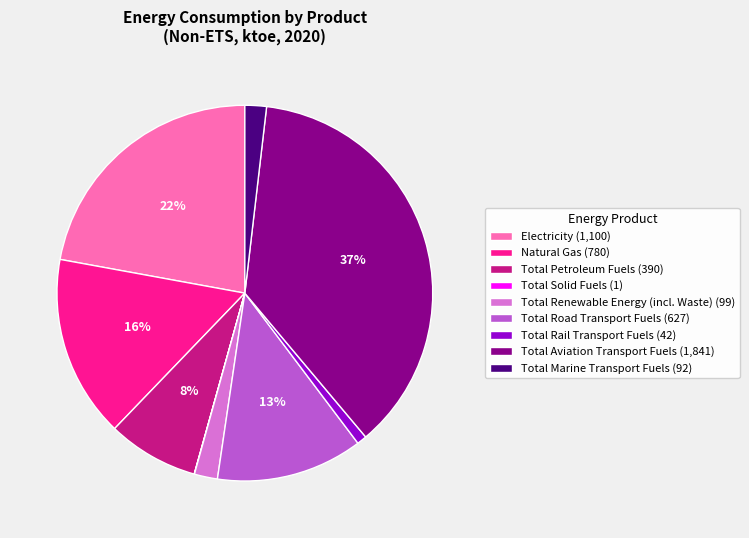

To the nearest percent, what is the difference between the Total Road Transport Fuels and Total Petroleum Fuels slice percentages?

5%